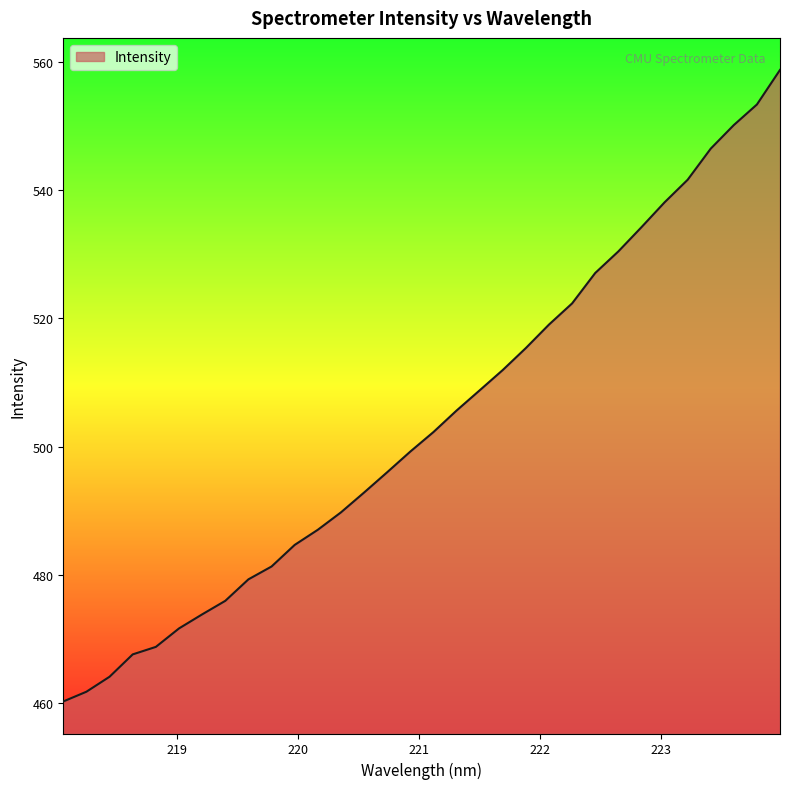

What is the maximum value shown in the chart?

558.8